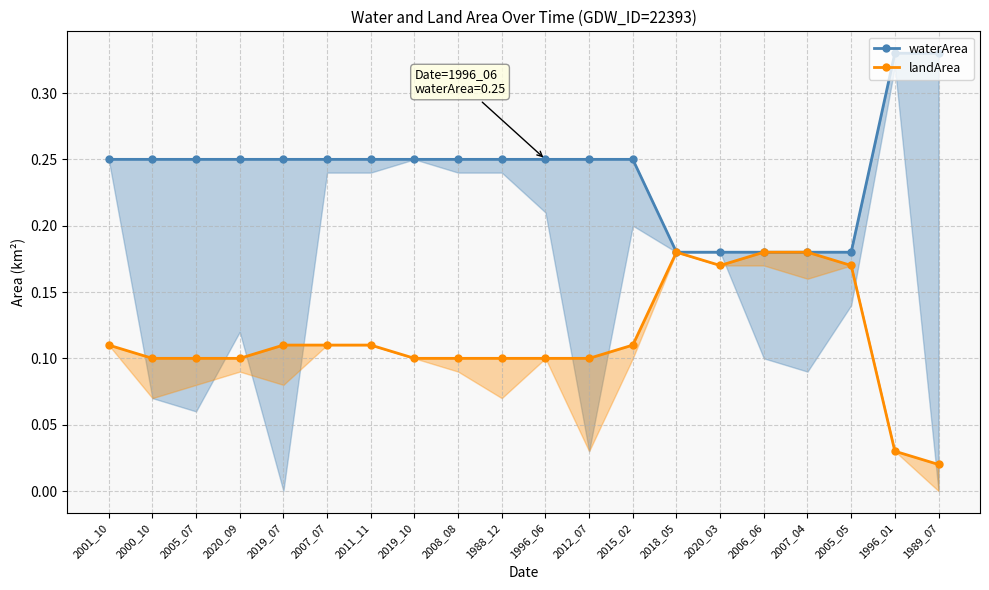

Rank the categories by waterArea value from highest to lowest.

1996_01, 1989_07, 2001_10, 2000_10, 2005_07, 2020_09, 2019_07, 2007_07, 2011_11, 2019_10, 2008_08, 1988_12, 1996_06, 2012_07, 2015_02, 2018_05, 2020_03, 2006_06, 2007_04, 2005_05